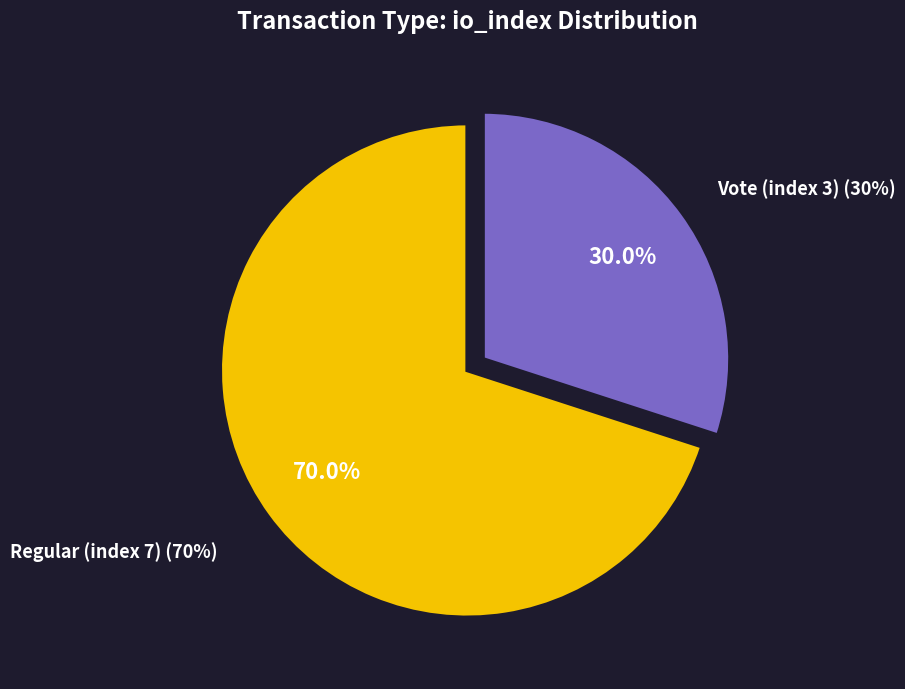

To the nearest percent, what is the difference between the Regular (index 7) and Vote (index 3) slice percentages?

40%